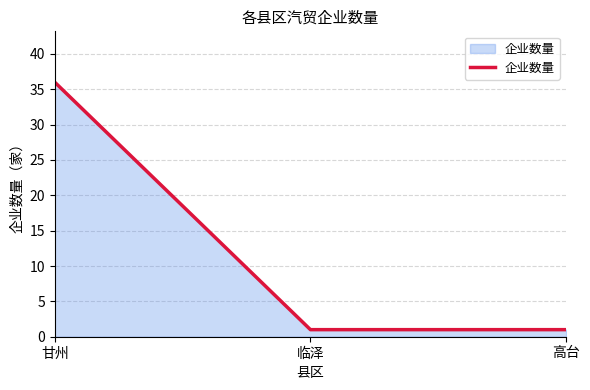

True or false: the data shows 1 at 高台.

True